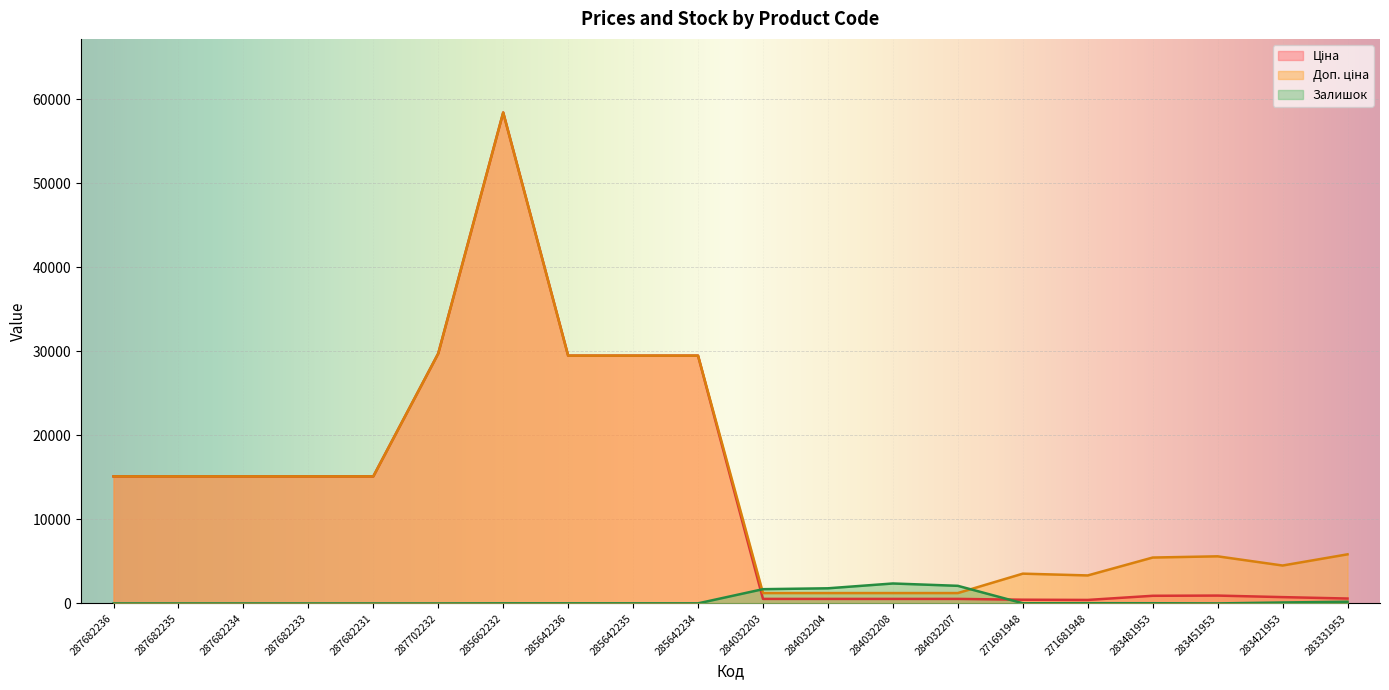

Does the chart display data point markers on the line(s)?

No